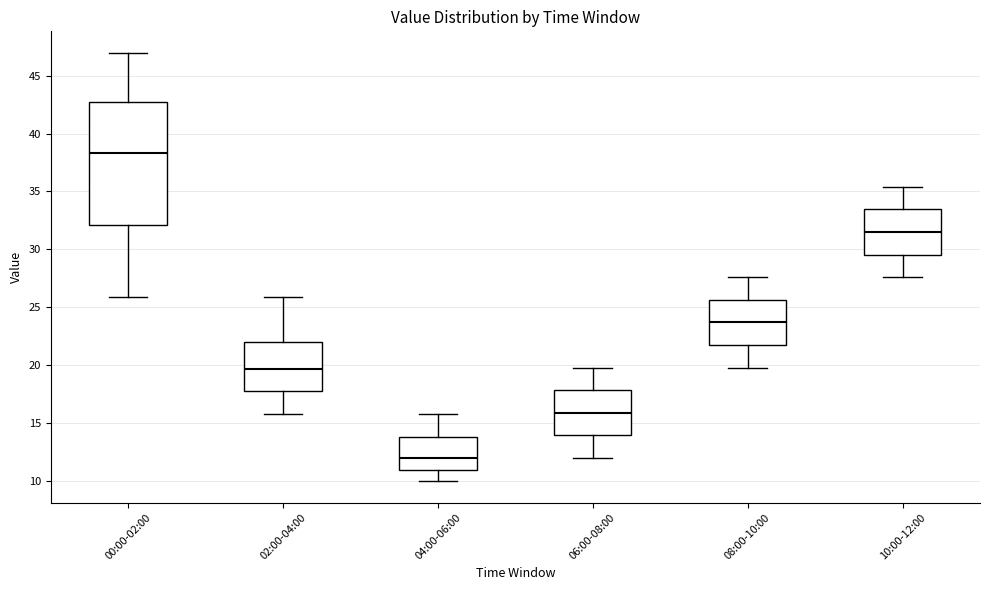

Which box's median line is the highest?

00:00-02:00